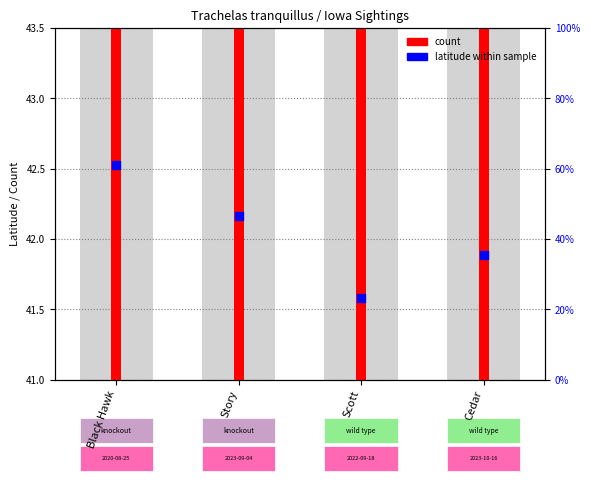

Which has a higher value, Cedar or Black Hawk?

Black Hawk